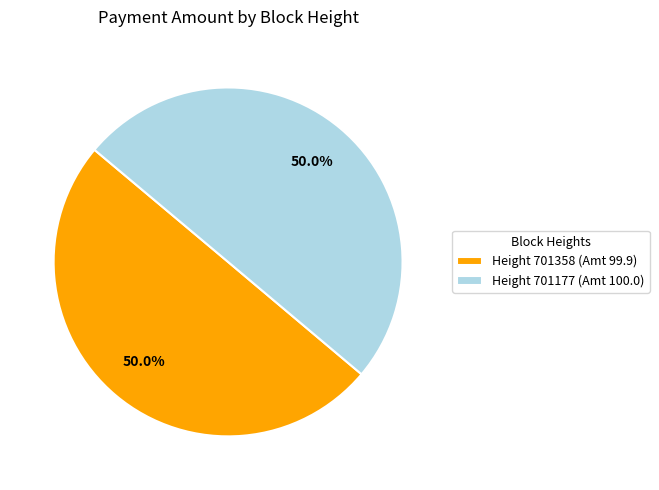

What is the ratio of the value at Height 701177 (Amt 100.0) to the value at Height 701358 (Amt 99.9)?

1.0